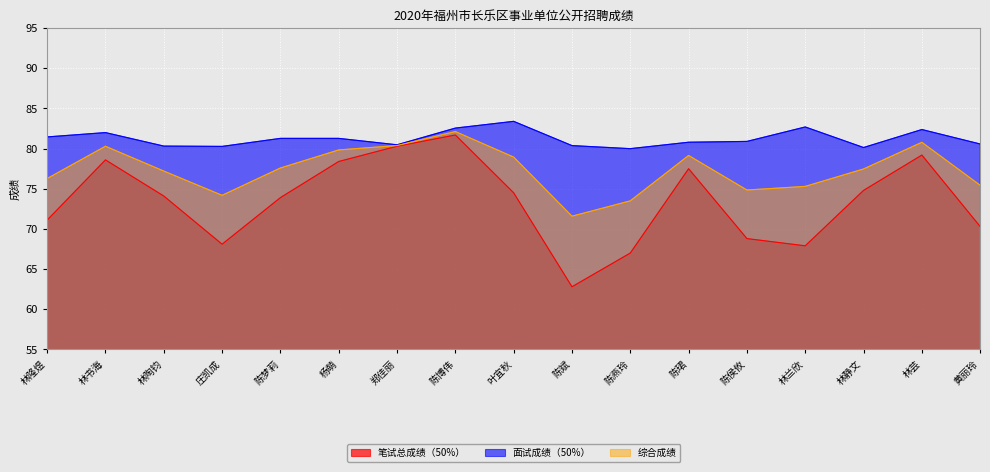

Rank the series at 陈珺 from lowest to highest value.

笔试总成绩（50%）, 综合成绩, 面试成绩（50%）